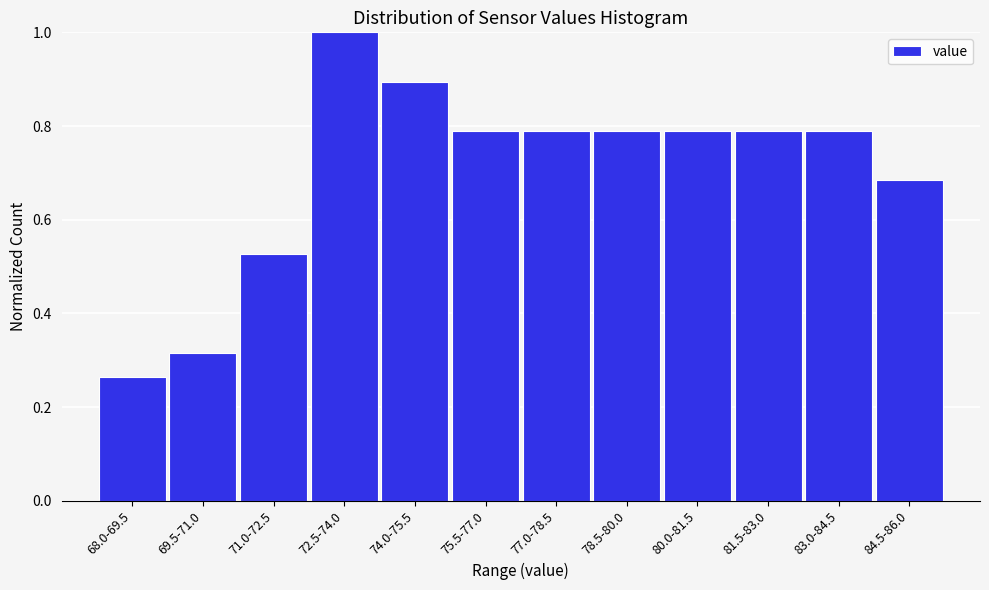

What is the difference between the second highest and second lowest values?

0.6